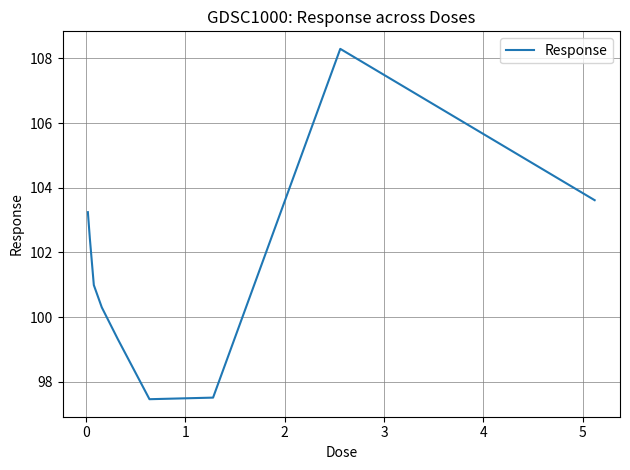

What is the maximum value shown in the chart?

108.3